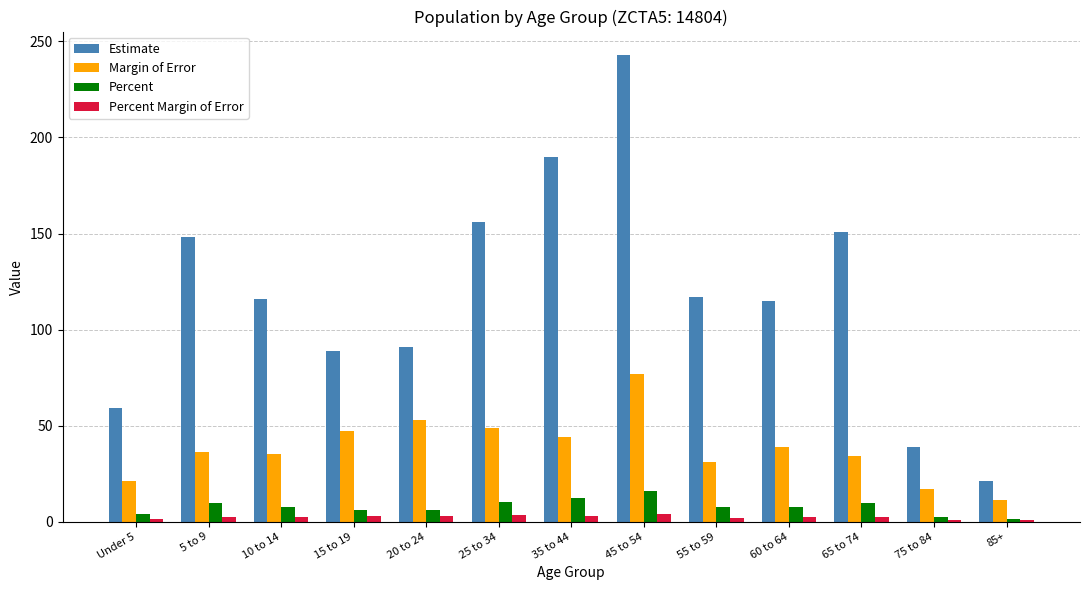

What is the maximum value for Estimate?

243.0